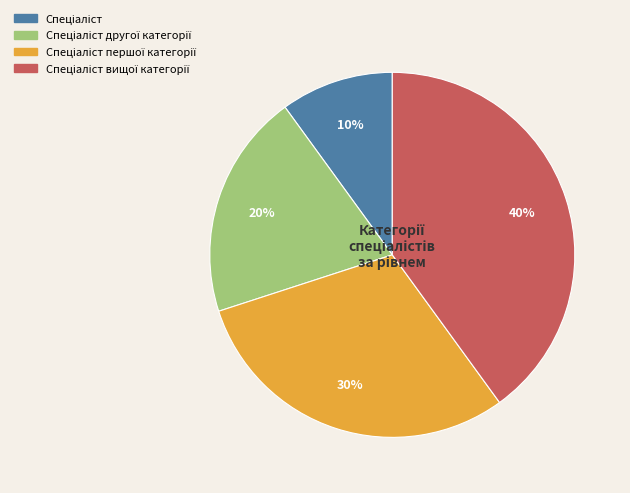

Does any single category account for the majority?

No